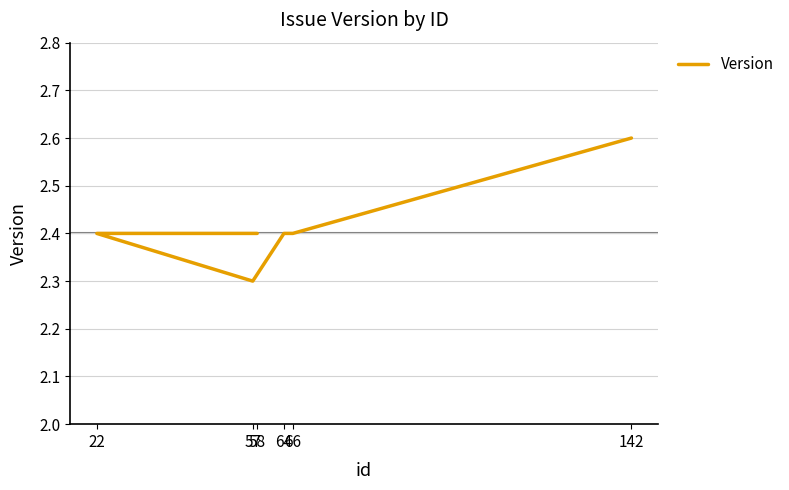

List the labels in order of value, largest first.

142, 58, 22, 64, 66, 57